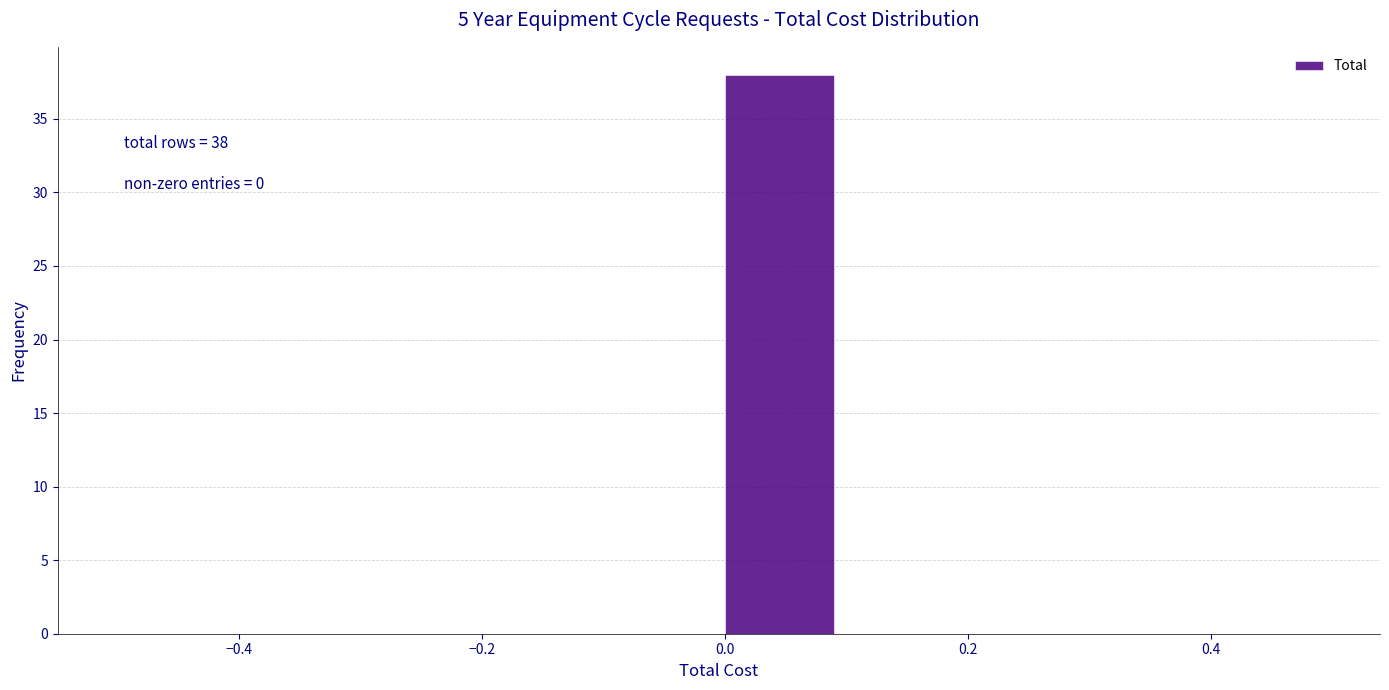

Over which range of the x-axis is the bar tallest?

0.0 to 0.1